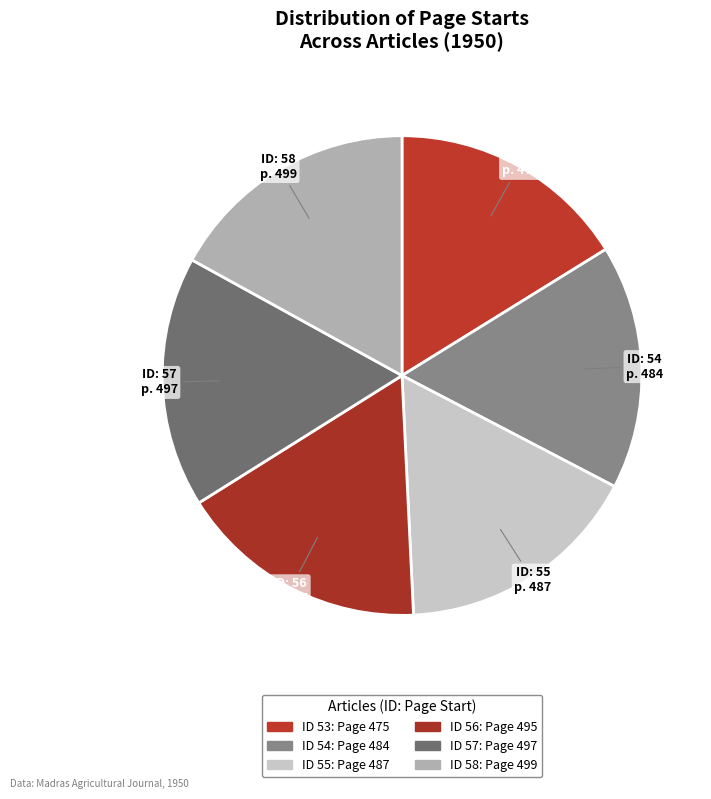

How many segments does this pie chart have?

6